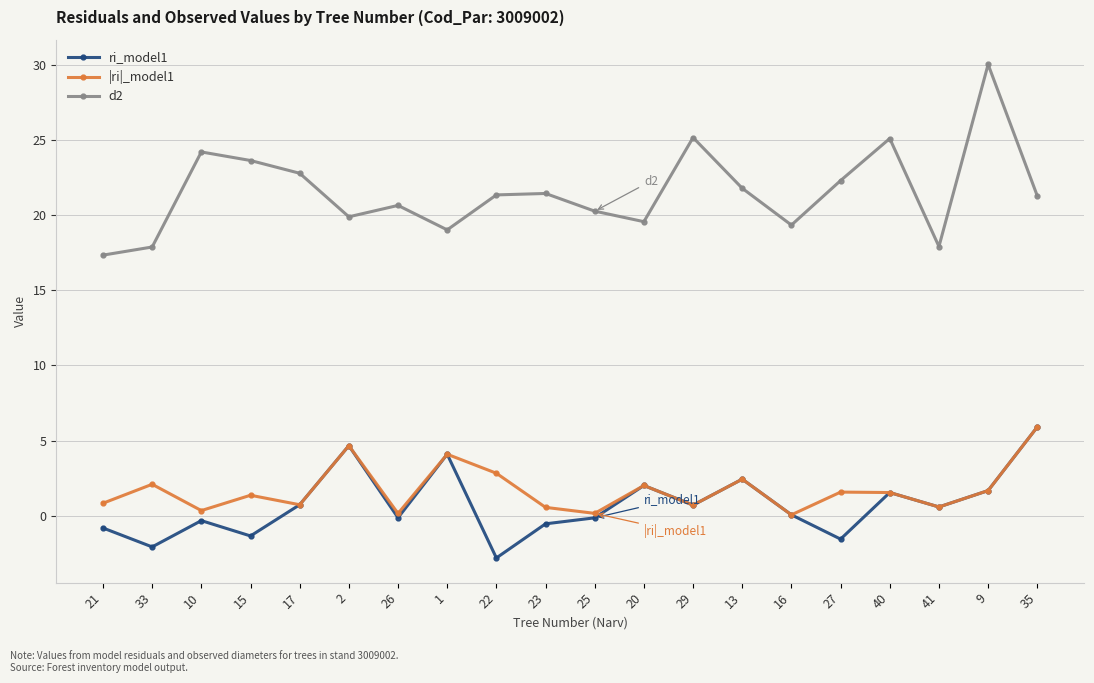

True or false: |ri|_model1 and d2 intersect in this chart.

False